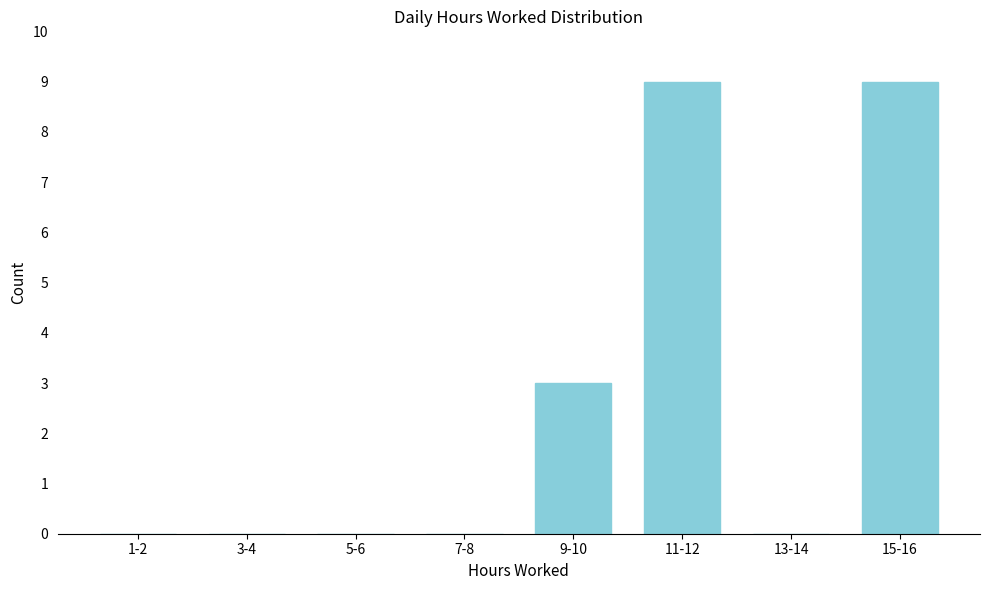

Reading right to left, transcribe all the data shown in this chart.

15-16=9	13-14=0	11-12=9	9-10=3	7-8=0	5-6=0	3-4=0	1-2=0